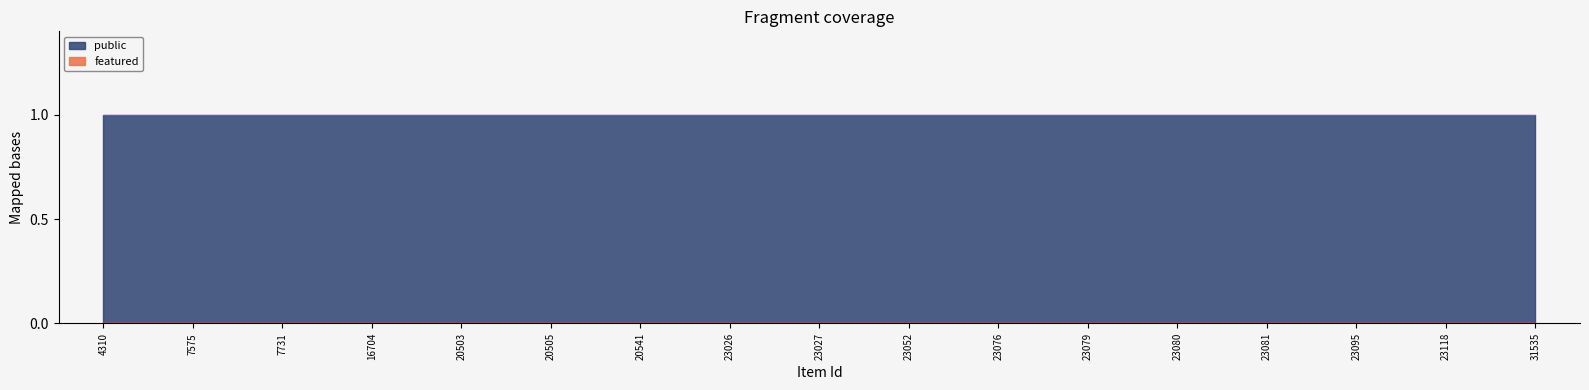

At how many categories does at least one series exceed 0?

17